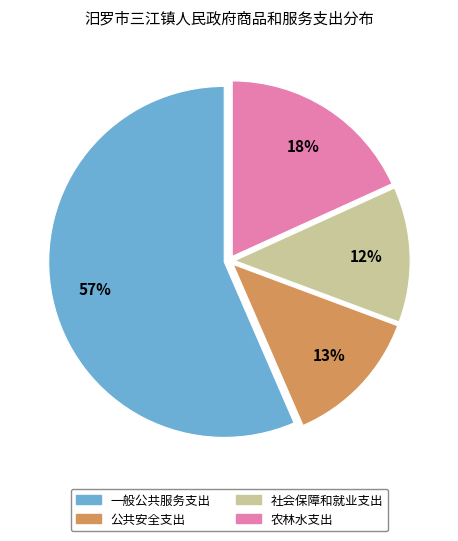

True or false: 公共安全支出 accounts for 13% of the total.

True